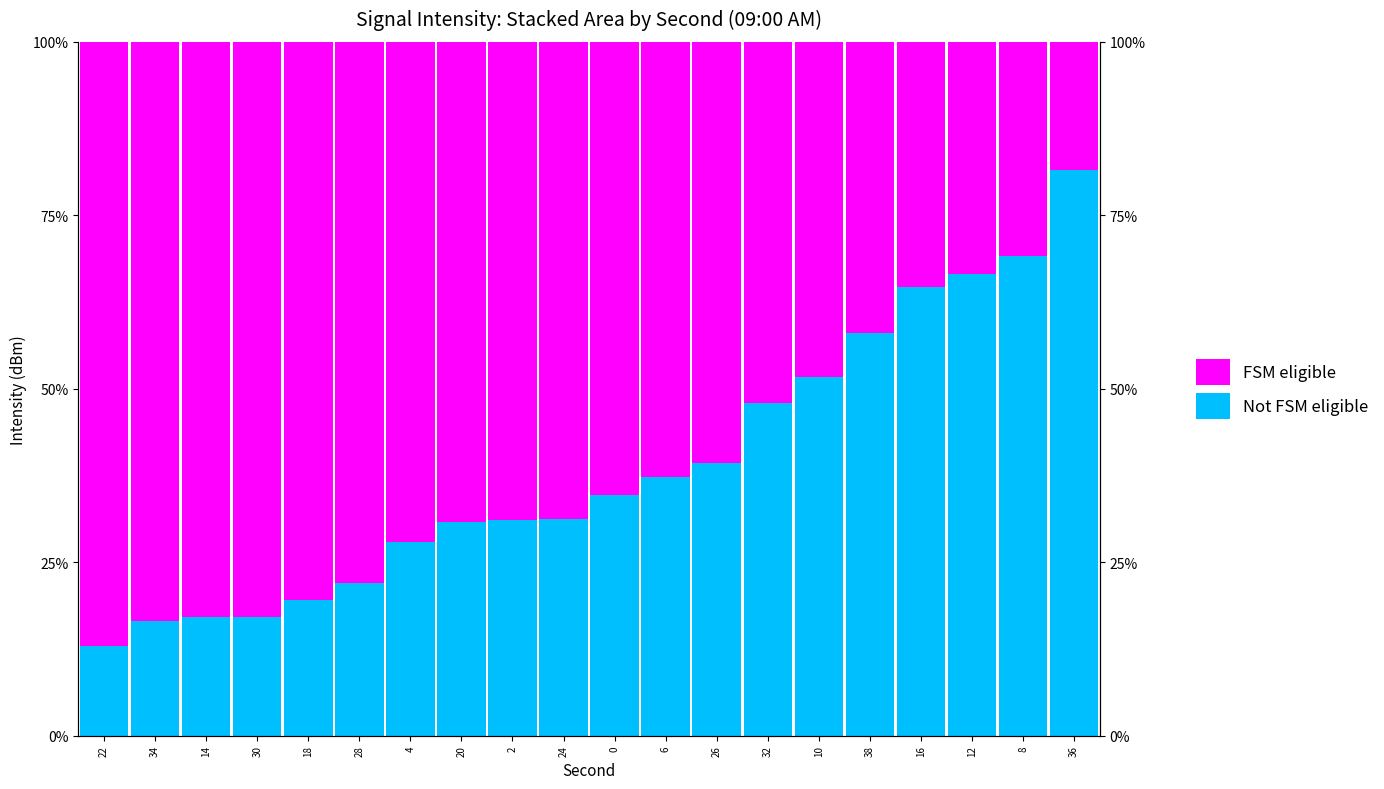

The FSM eligible series shows 52.0 at 32. True or false?

True